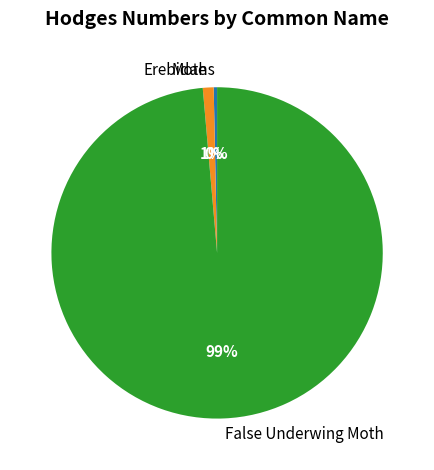

Is there any slice that represents more than half of the pie?

Yes